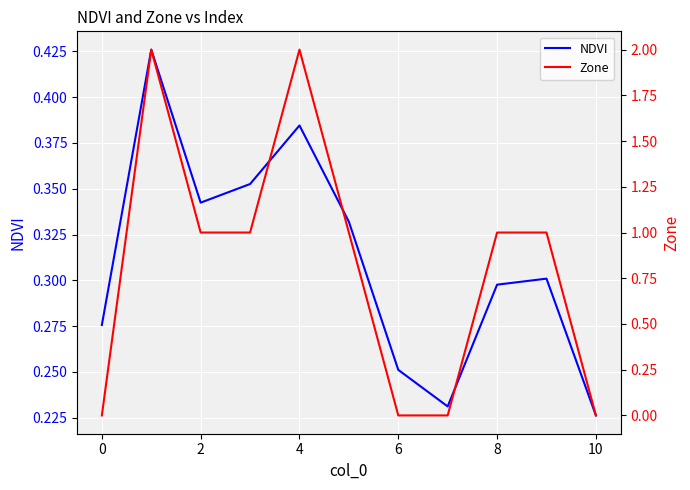

What is the label of the 3rd point from the right?

8